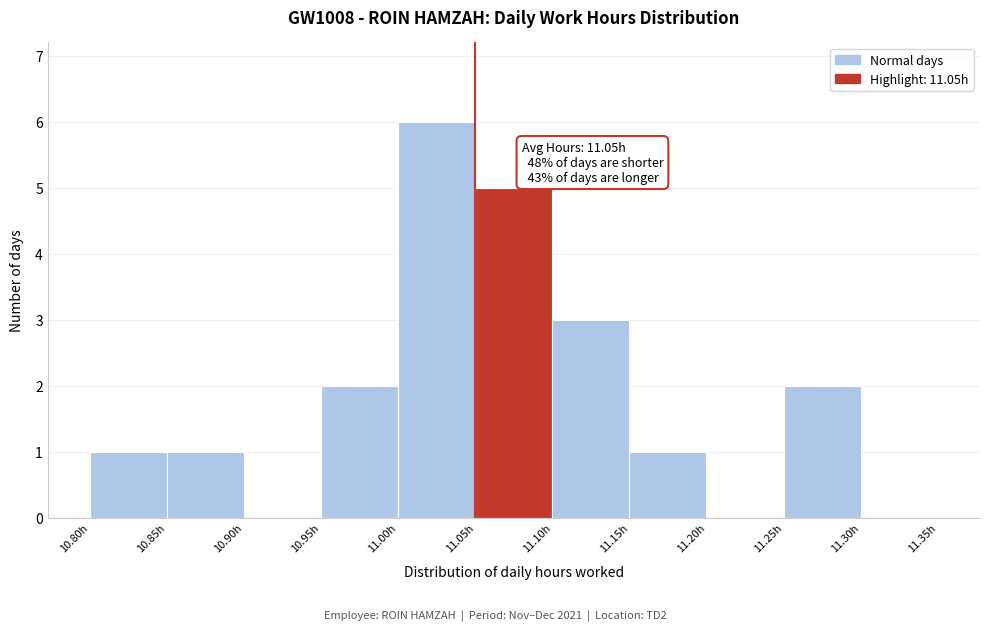

Over which range of the x-axis is the bar tallest?

11.00 to 11.05